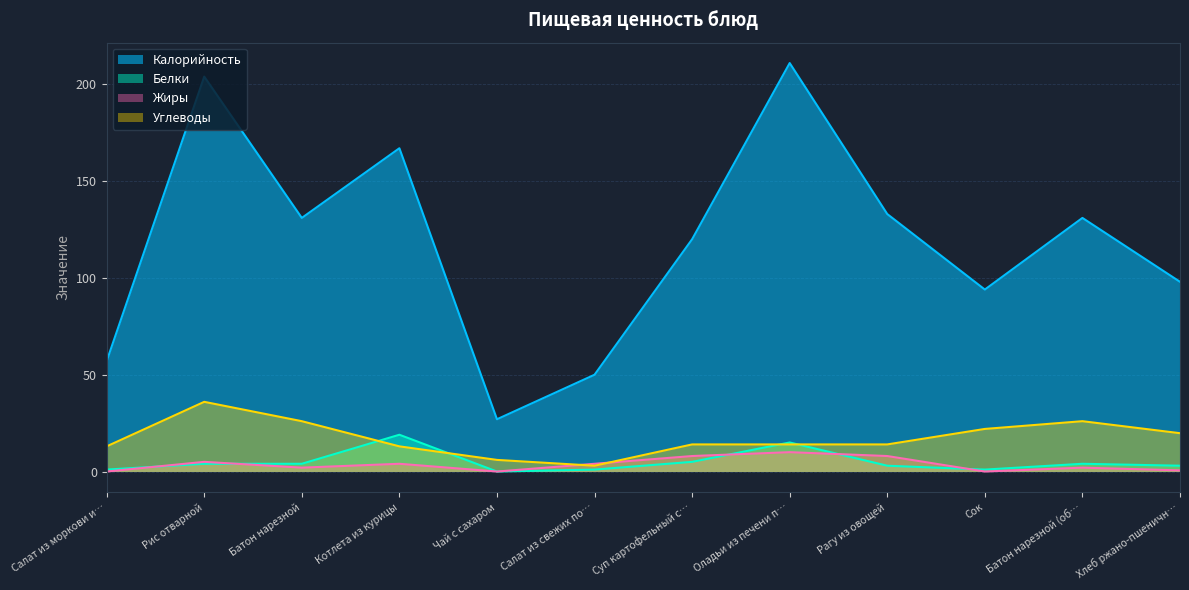

How many values in the Жиры series exceed 4?

4